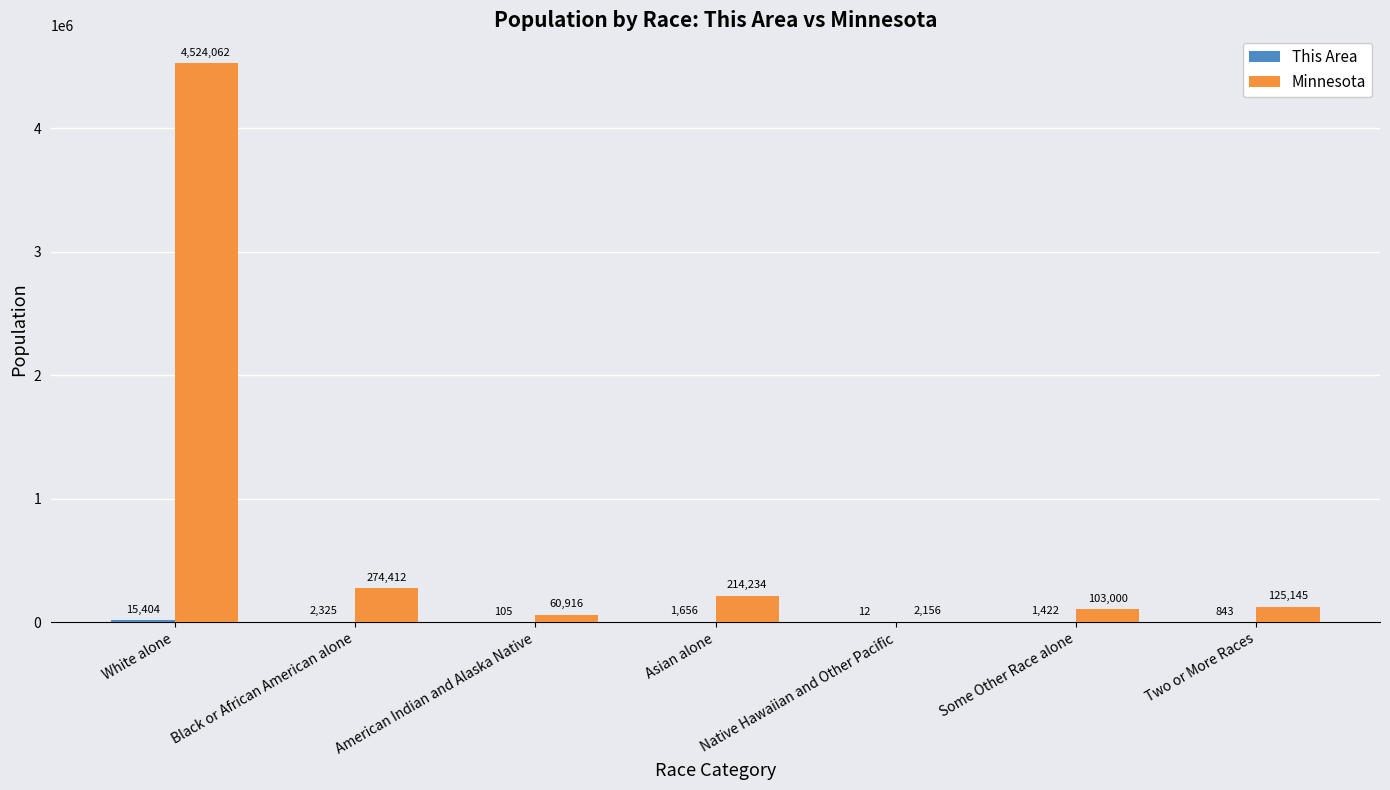

Does the chart contain stacked bars?

No